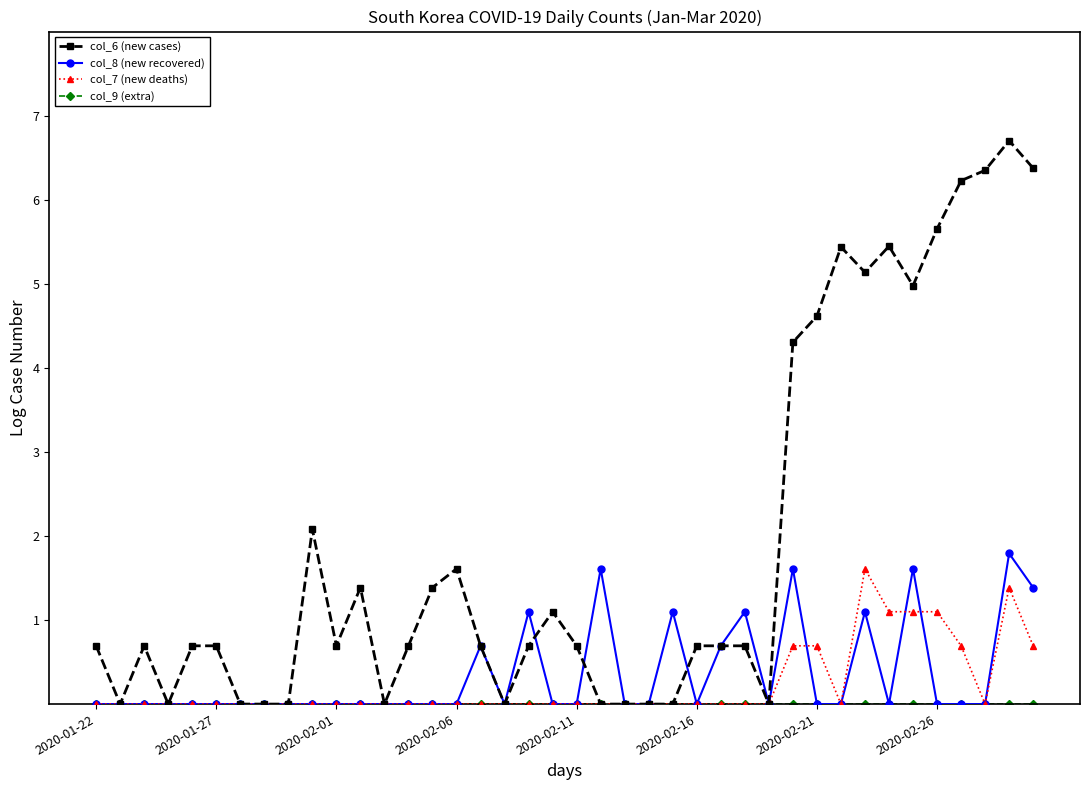

At how many categories does at least one series exceed 4?

11